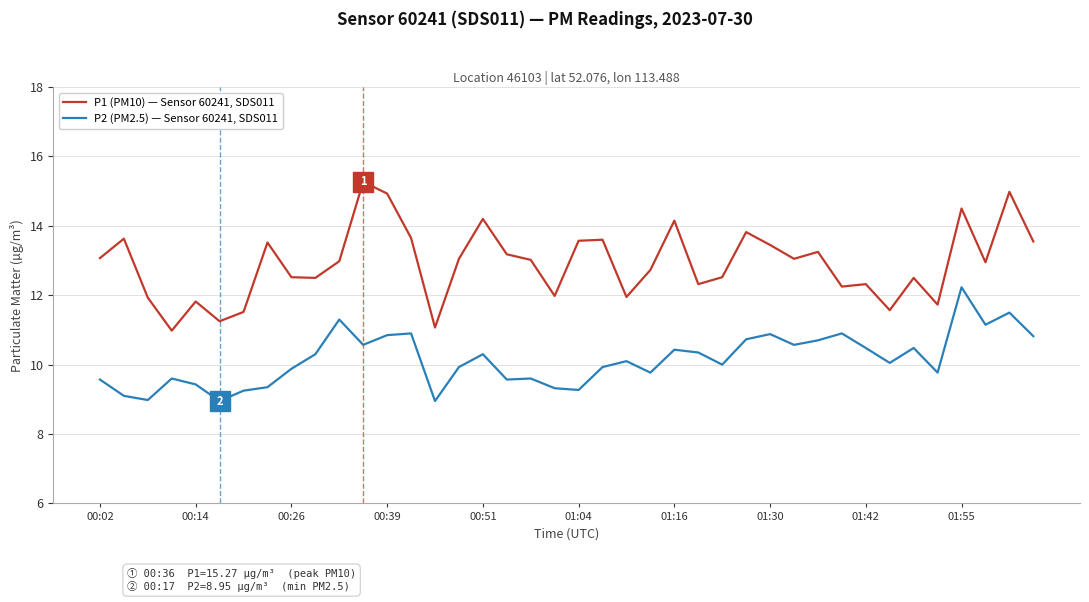

True or false: P2 (PM2.5) — Sensor 60241, SDS011 and P1 (PM10) — Sensor 60241, SDS011 intersect in this chart.

False